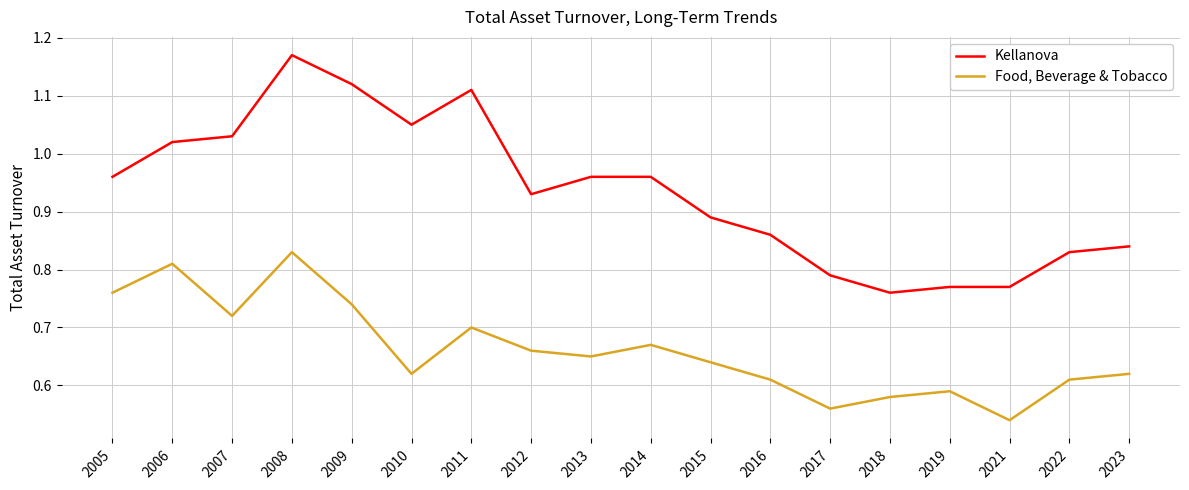

Rank the series by their average value, from highest to lowest.

Kellanova, Food, Beverage & Tobacco